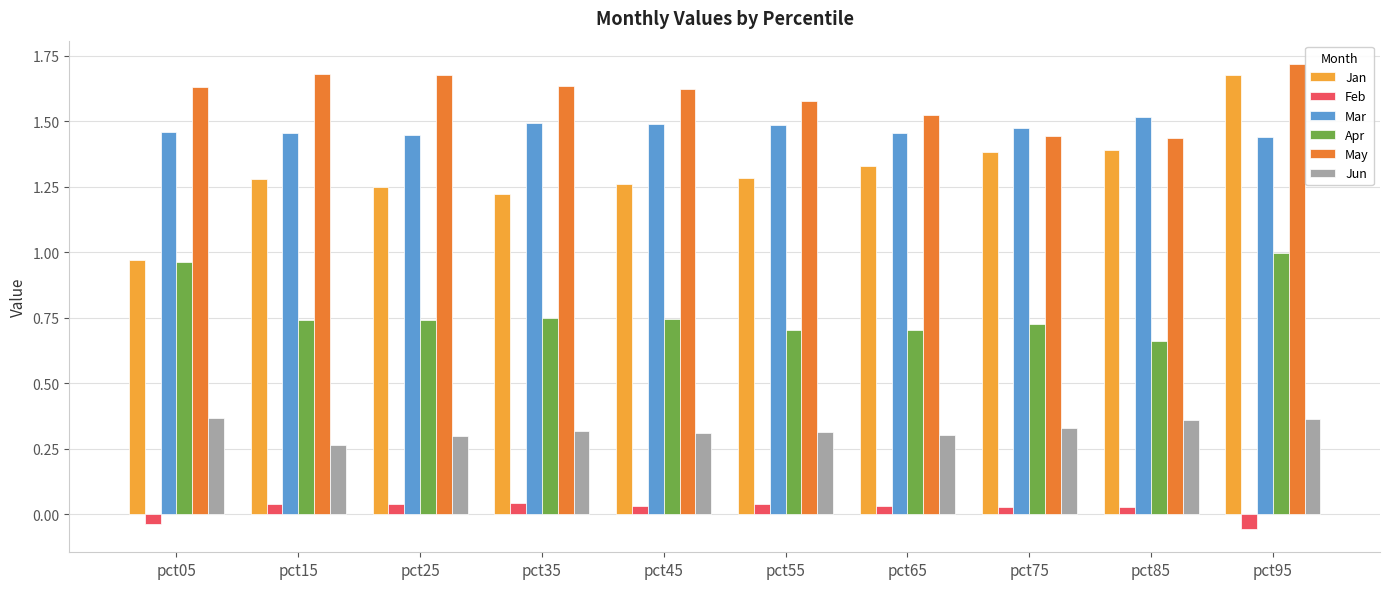

True or false: Mar has a value of 1.4 at pct25.

True